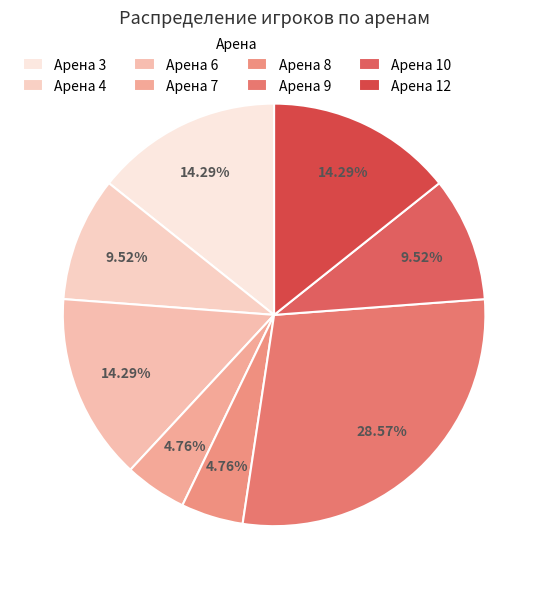

What is the largest slice in the pie chart?

Арена 9